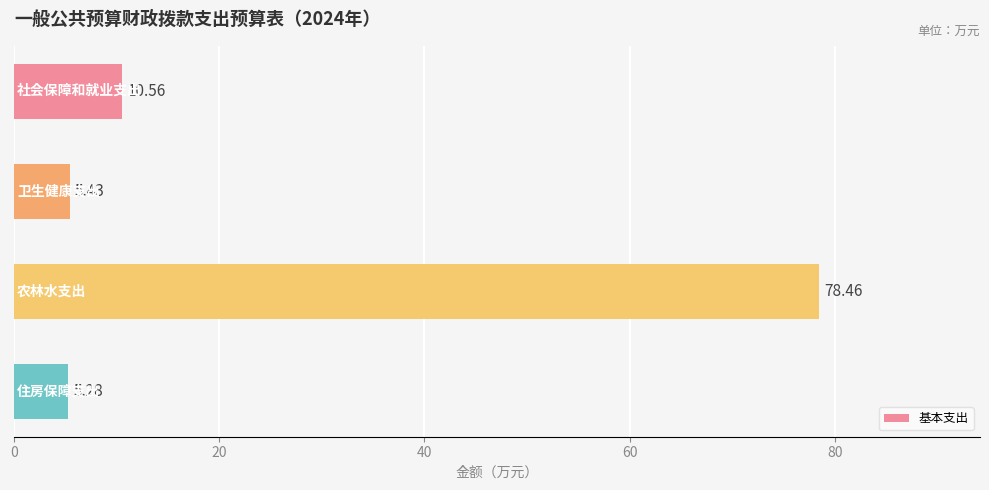

What is the difference between the maximum and minimum values?

73.2